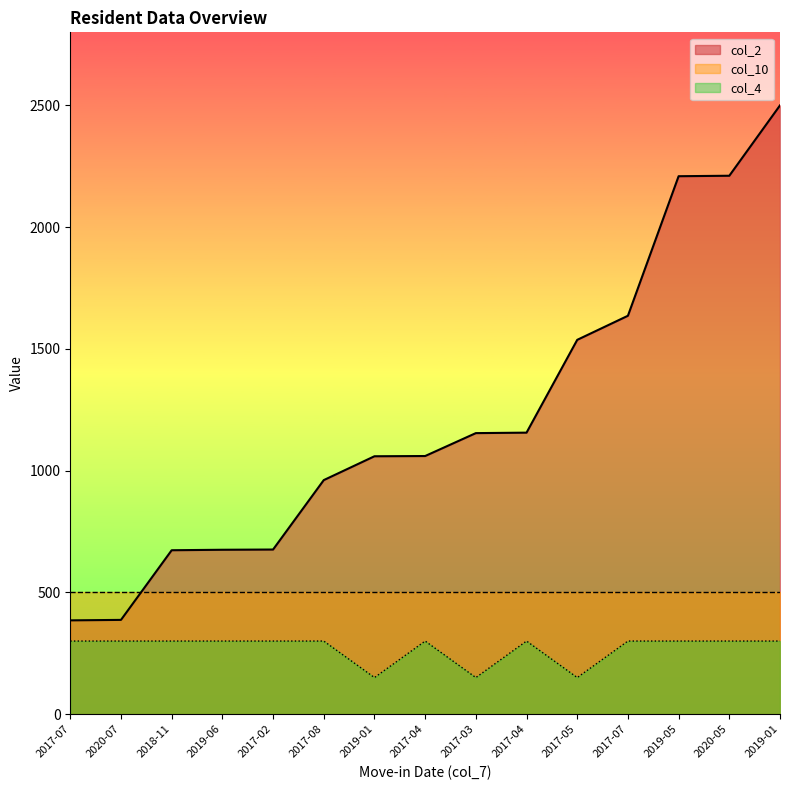

How many series are shown in this chart?

3